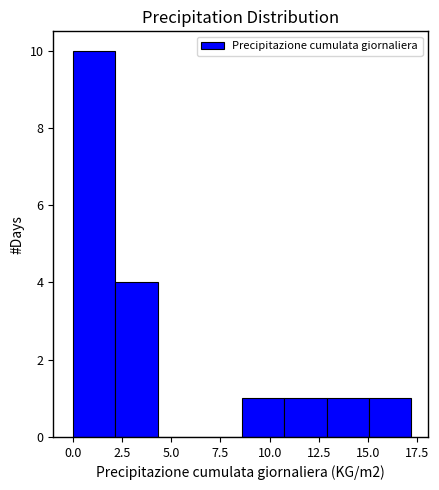

Over which range of the x-axis is the bar tallest?

0.00 to 2.15